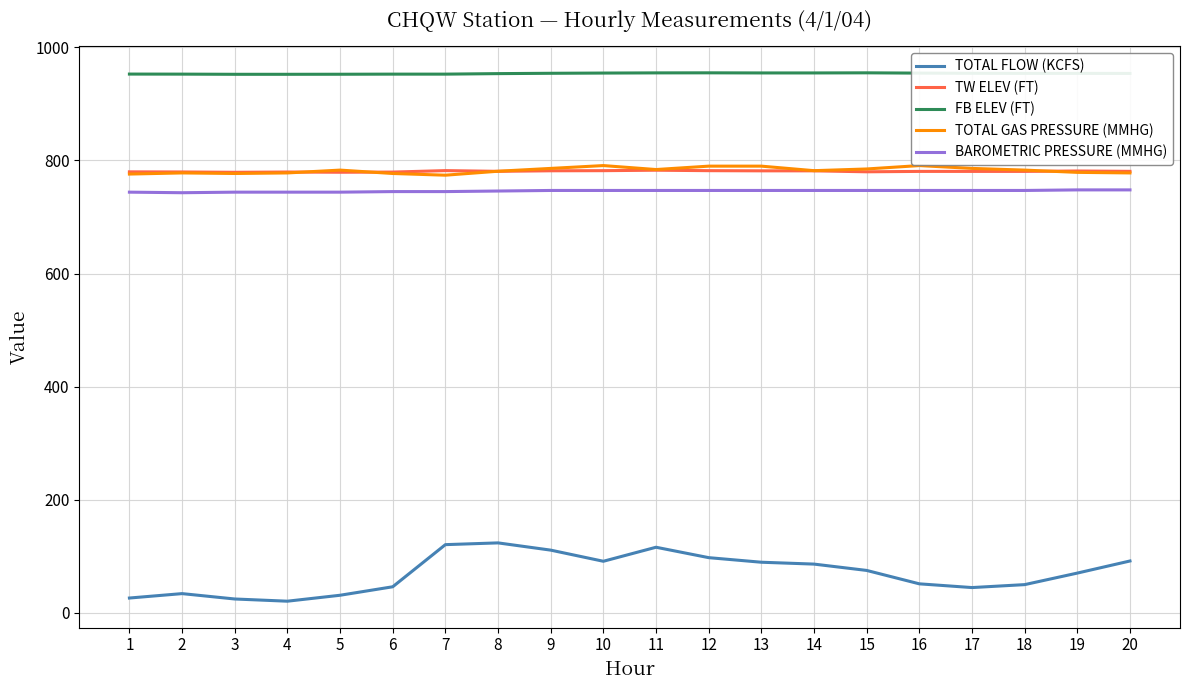

True or false: BAROMETRIC PRESSURE (MMHG) and TOTAL GAS PRESSURE (MMHG) cross at least once.

False